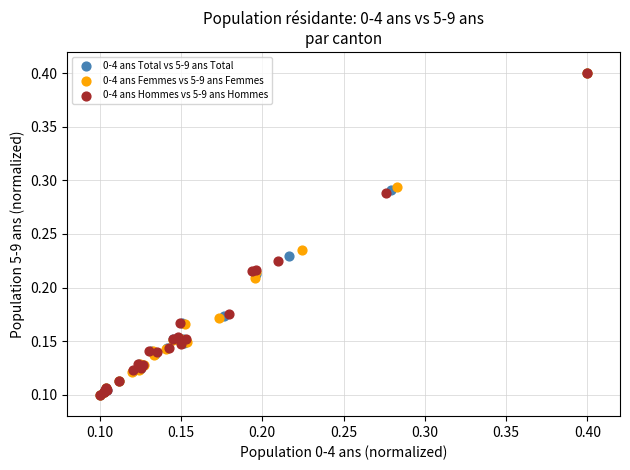

What are all the series names shown in the legend?

0-4 ans Total vs 5-9 ans Total, 0-4 ans Femmes vs 5-9 ans Femmes, 0-4 ans Hommes vs 5-9 ans Hommes